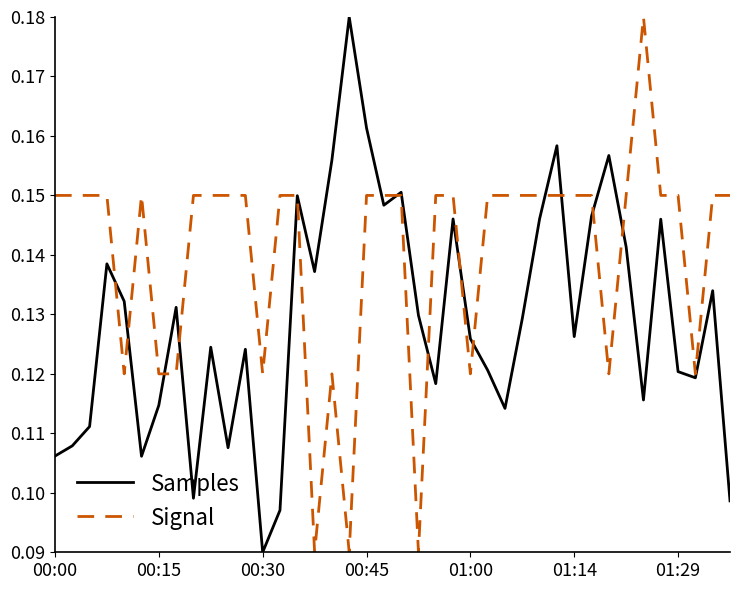

Rank the series by their average value, from highest to lowest.

Signal, Samples